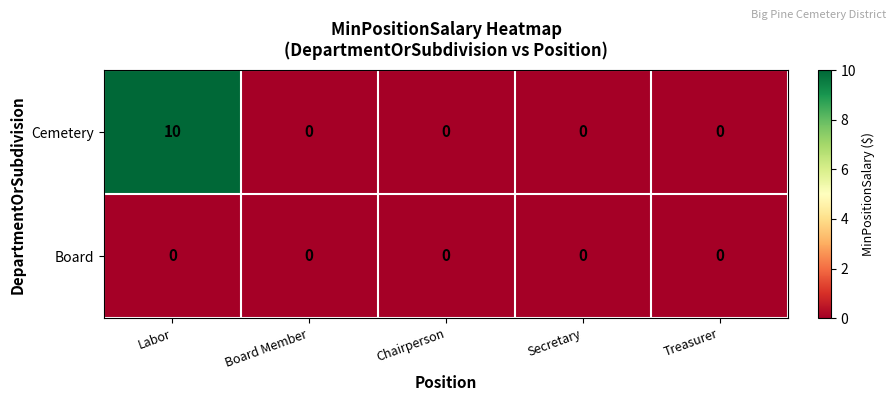

Which series has the largest range (max minus min)?

Cemetery